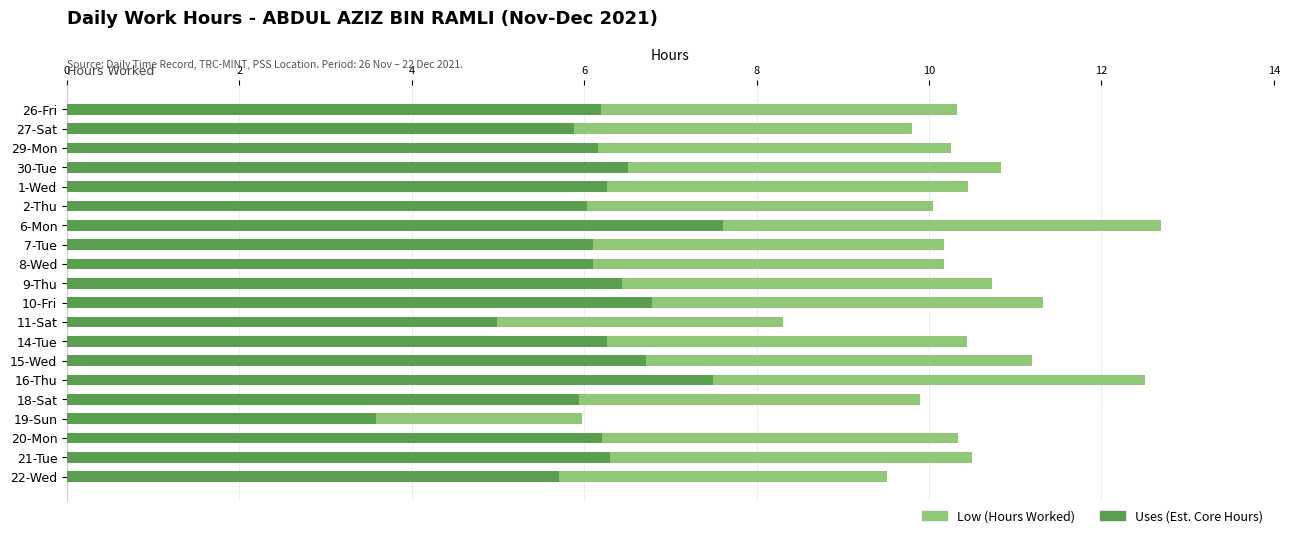

True or false: Uses (Est. Core Hours) has a value of 6.8 at 11-Sat.

False